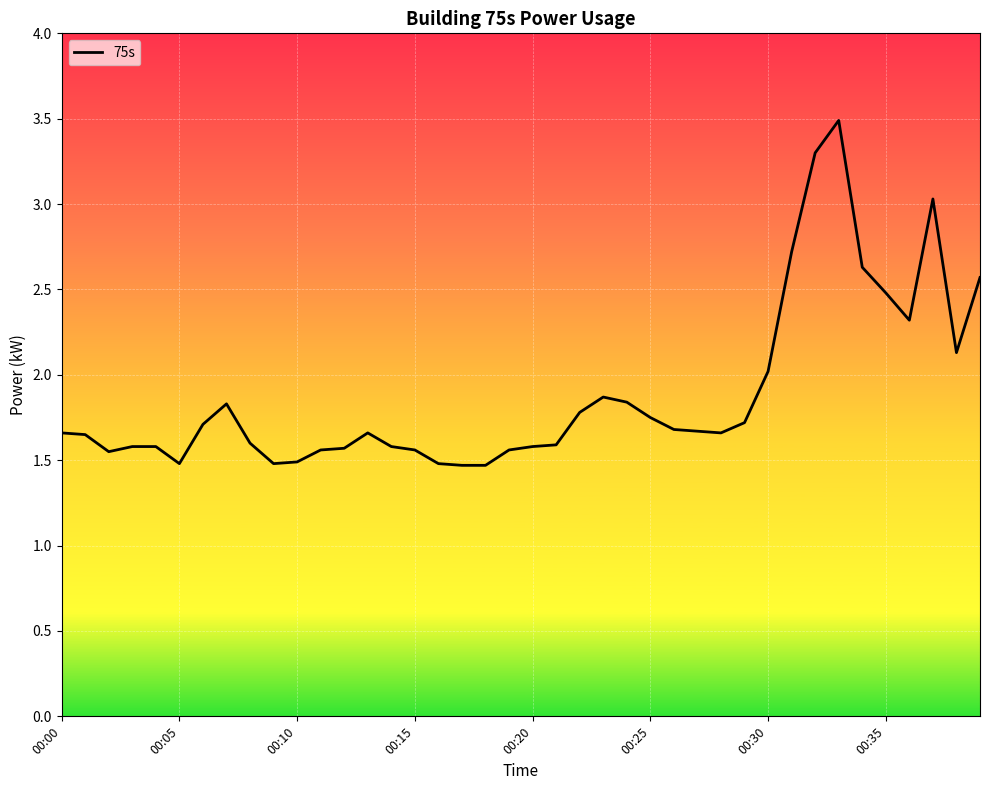

What is the maximum value shown in the chart?

3.5